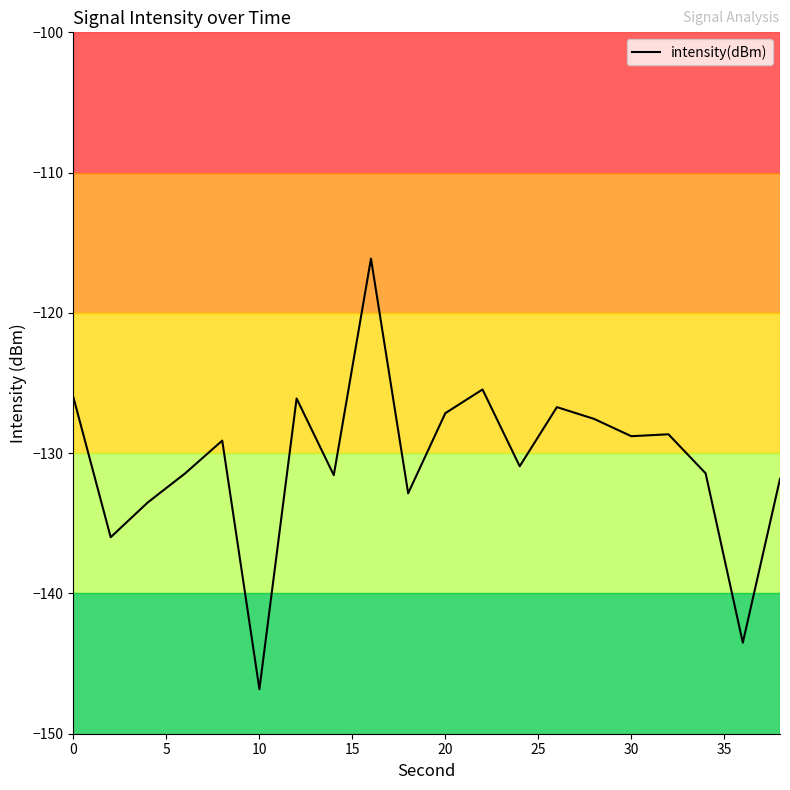

What is the difference between the maximum and minimum values?

30.7